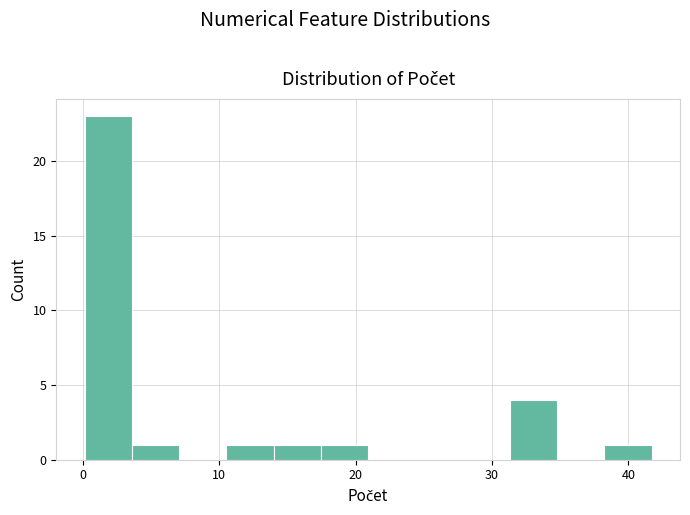

Around what value on the x-axis is the tallest bar? Give the approximate position of its centre, as read against the axis.

2